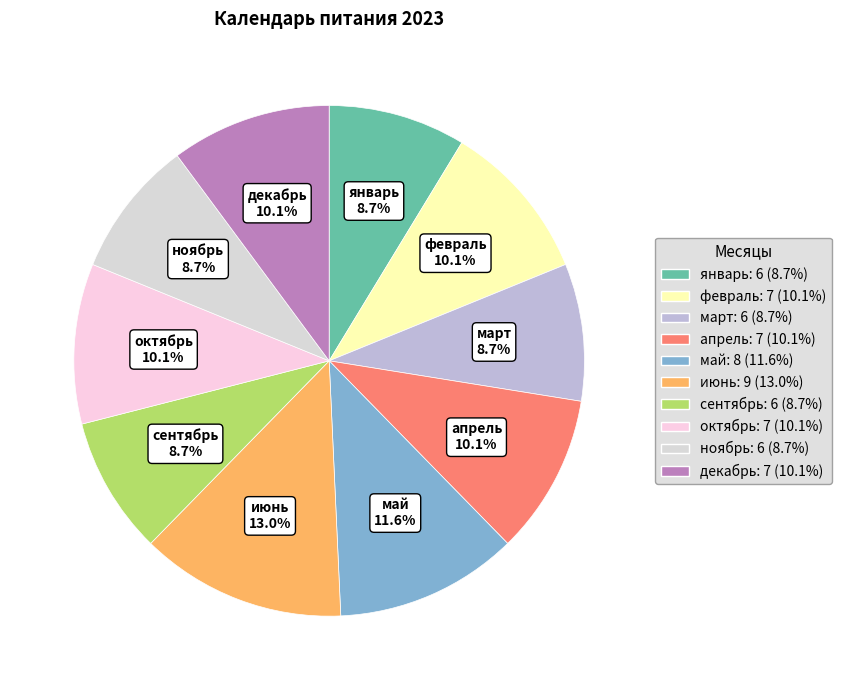

Rank the categories by value from highest to lowest.

июнь, май, февраль, апрель, октябрь, декабрь, январь, март, сентябрь, ноябрь